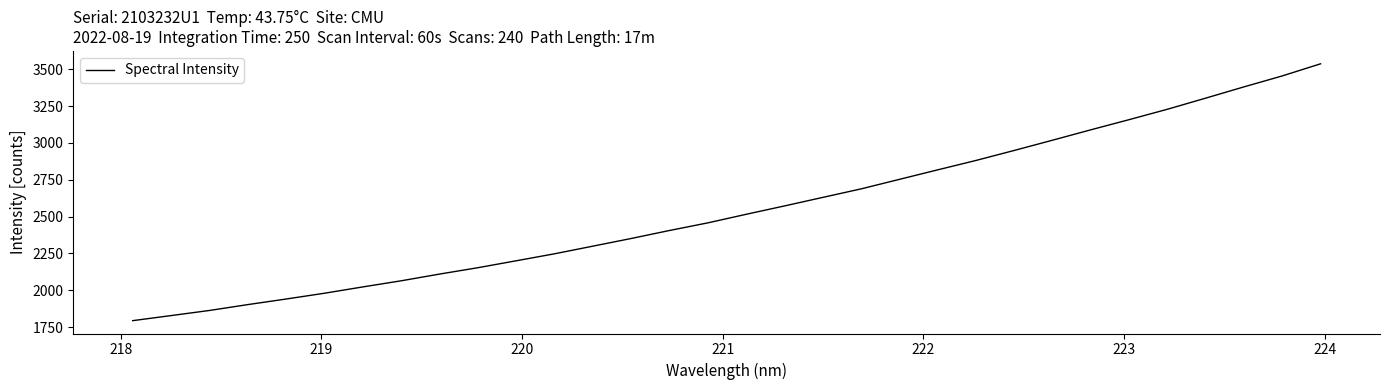

What is the greatest value displayed?

3537.0